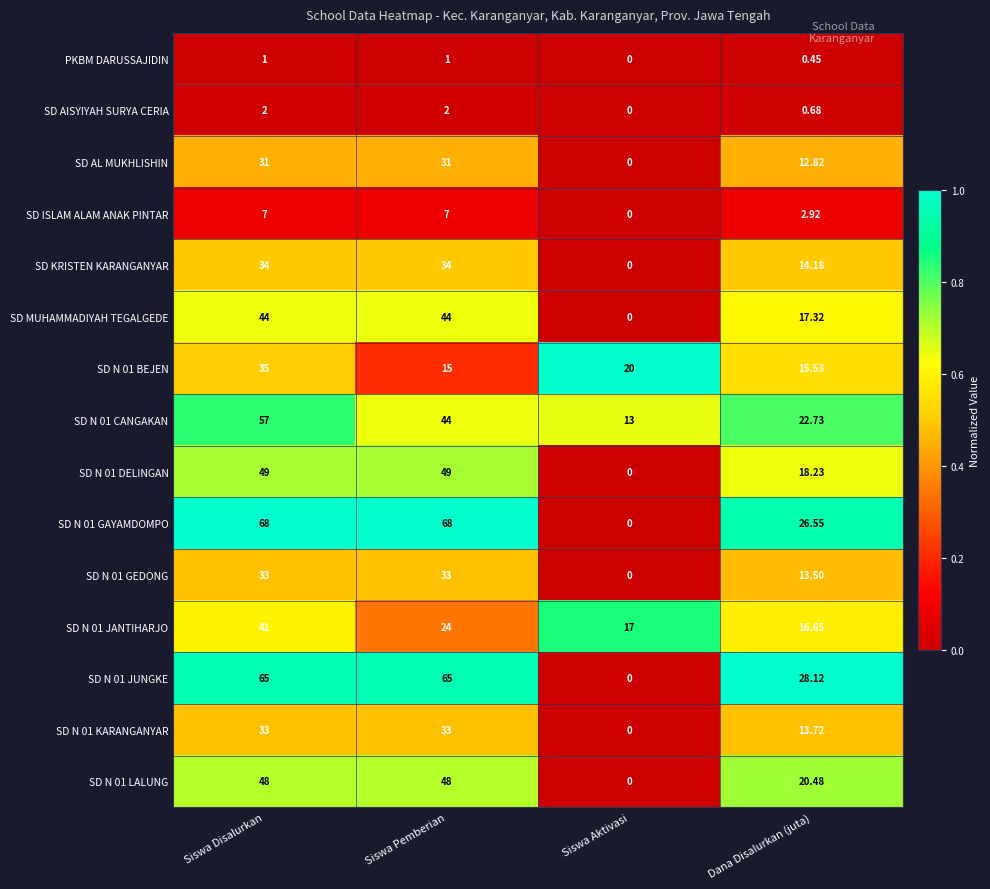

Which series changed the most between Siswa Disalurkan and Siswa Aktivasi?

SD N 01 GAYAMDOMPO